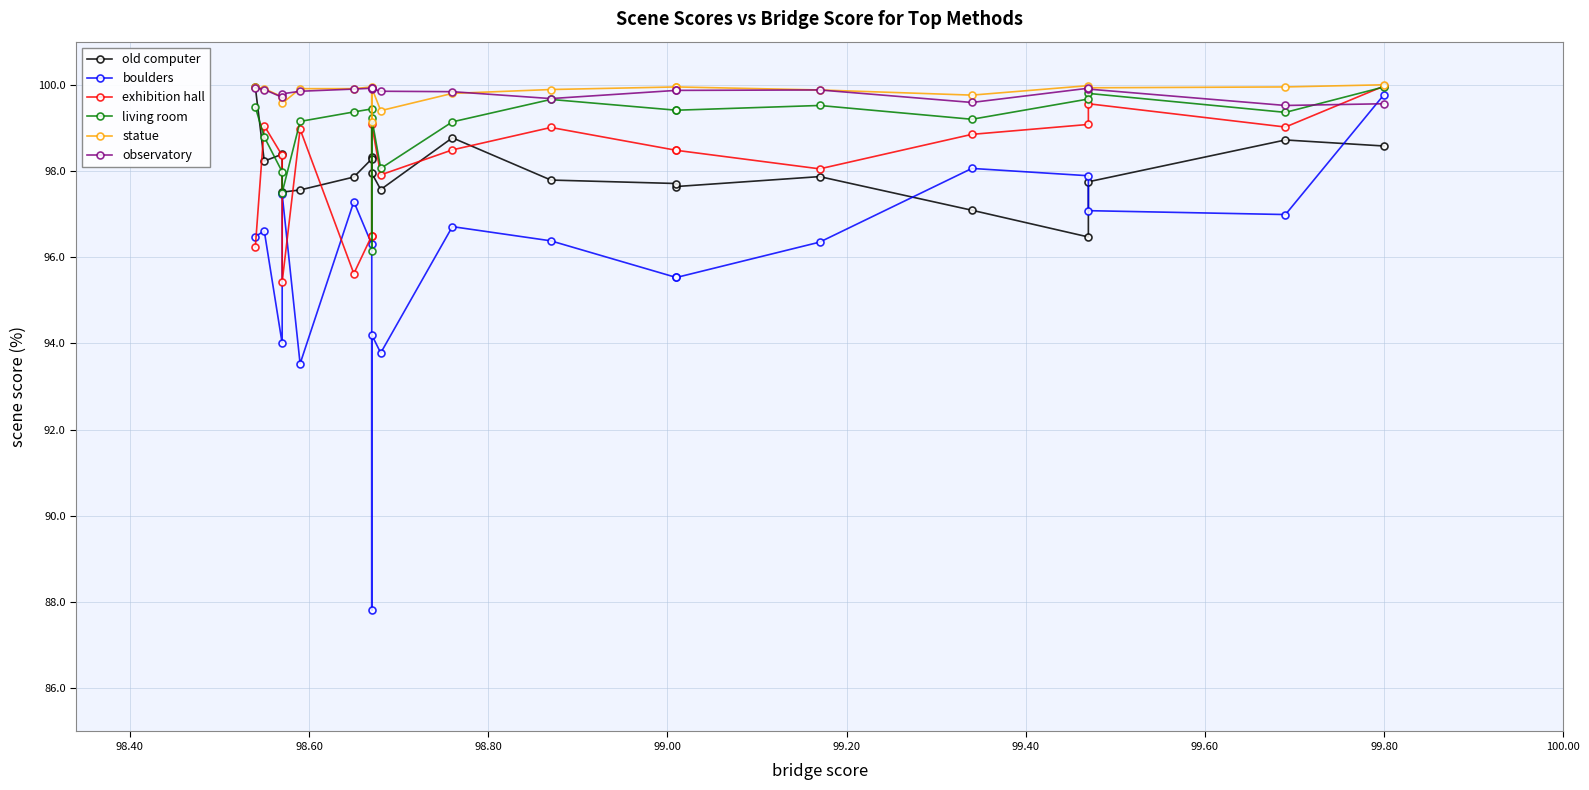

Does the chart have visible grid lines?

Yes